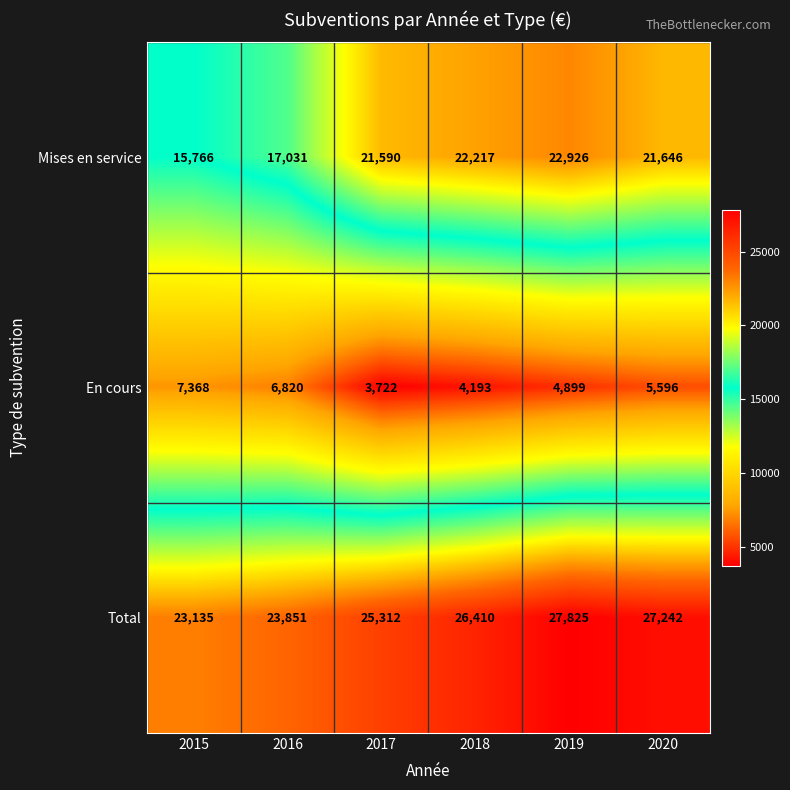

Reading right to left, transcribe all the data shown in this chart.

Mises en service: 21646	22926	22217	21590	17031	15766
En cours: 5596	4899	4193	3722	6820	7368
Total: 27242	27825	26410	25312	23851	23135